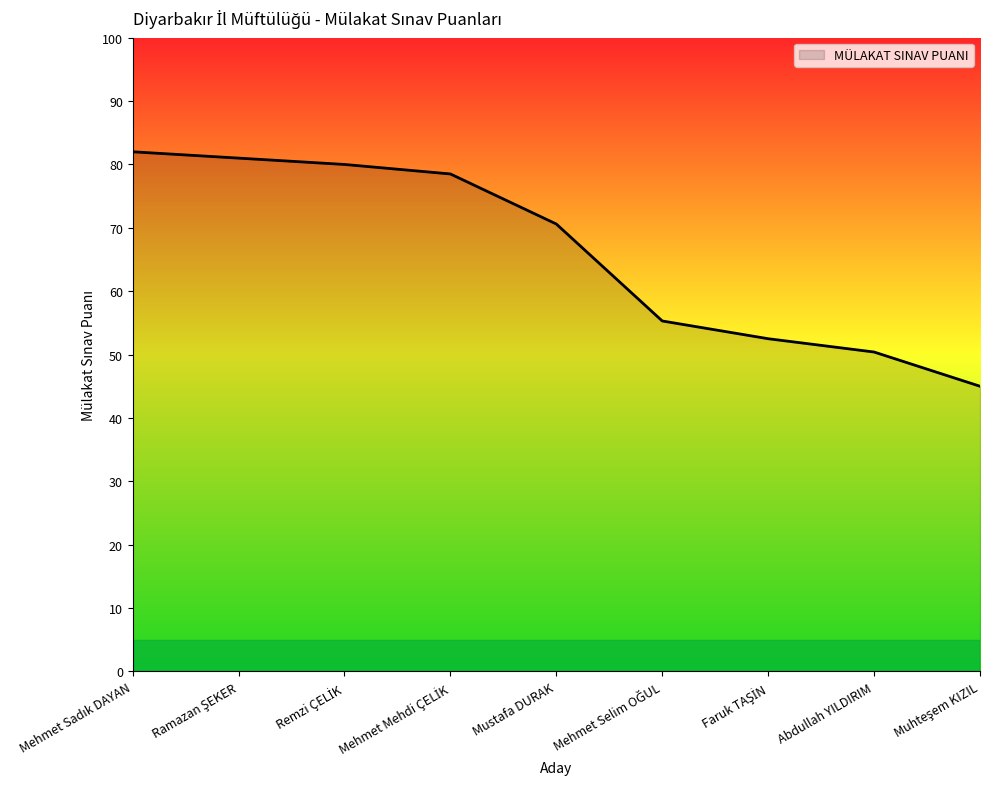

What is the minimum value shown in the chart?

45.0